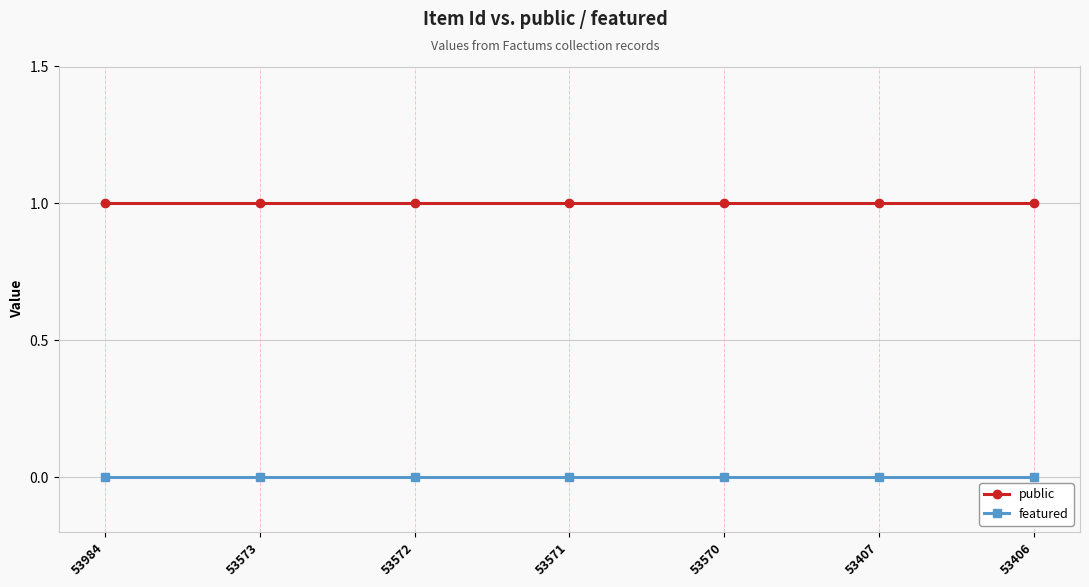

Is it true that public equals 1 at 53570?

True